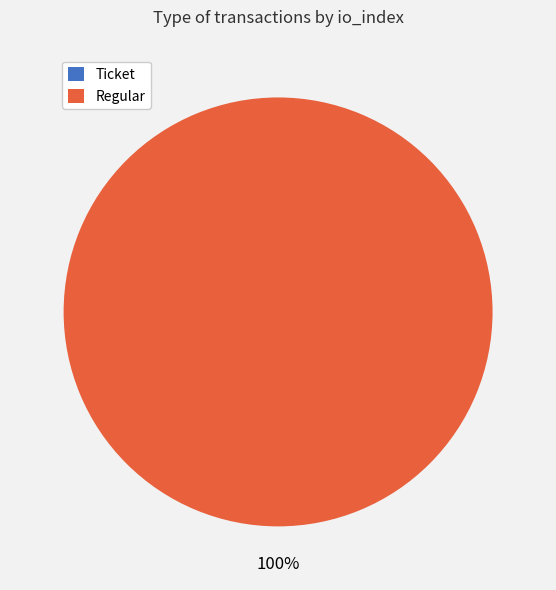

To the nearest percent, what is the difference between the largest and smallest slice percentages?

100%